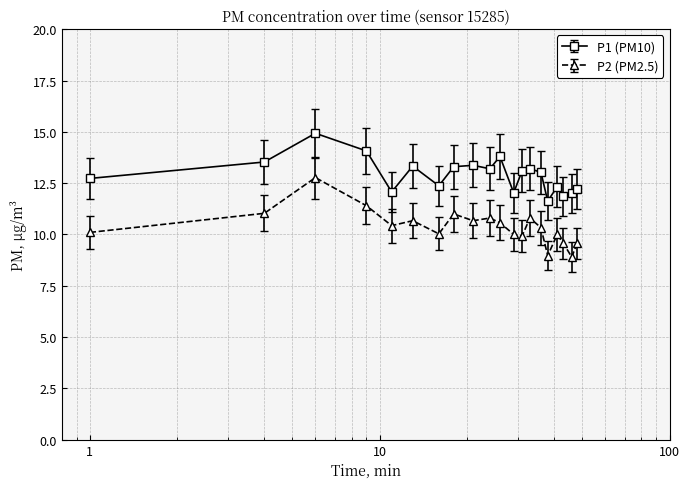

What is the sum of all P1 (PM10) values?

258.1